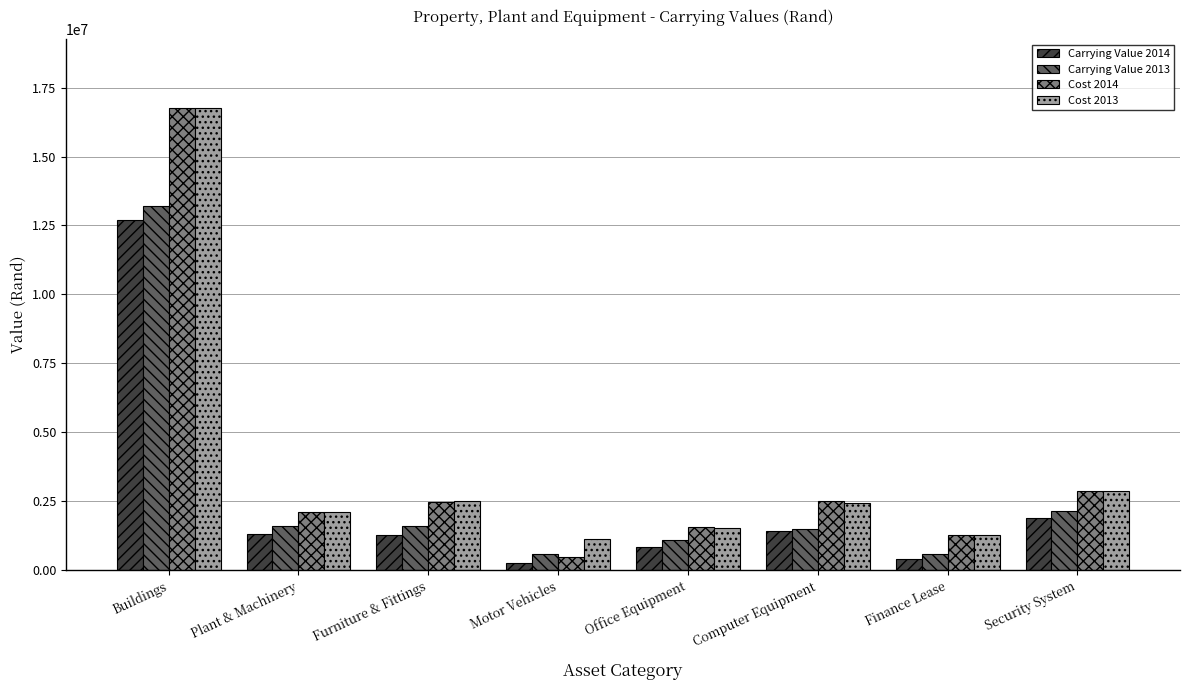

The Cost 2013 series shows 2879312.9 at Security System. True or false?

True